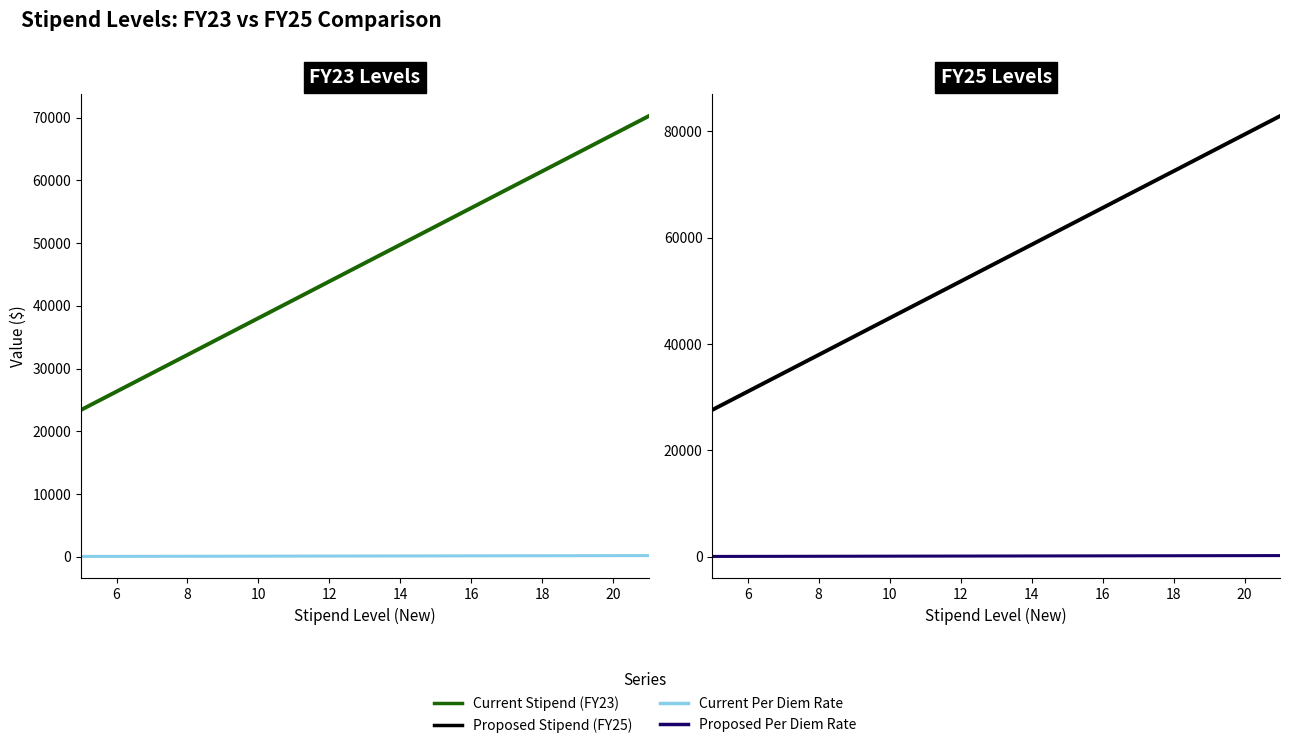

Which series changed the most between 12 and 18?

Proposed Stipend (FY25)